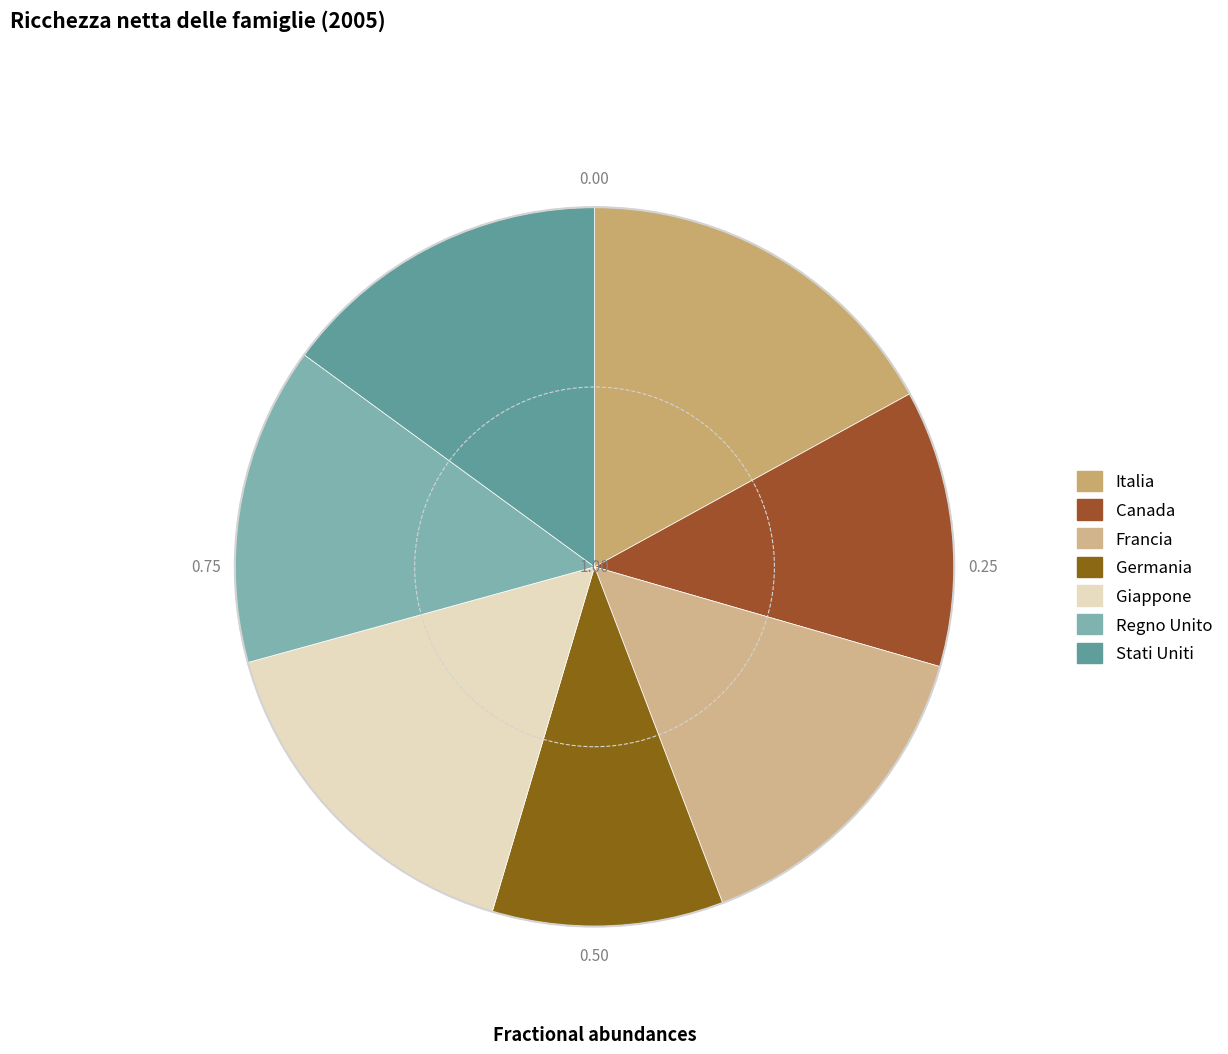

How many segments does this pie chart have?

7